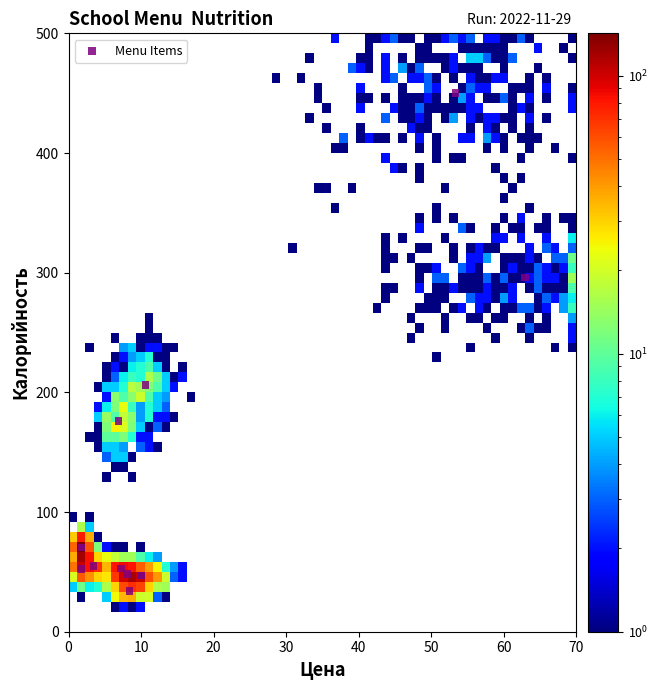

What Y value in the scatter plot is closest to 242?

206.0